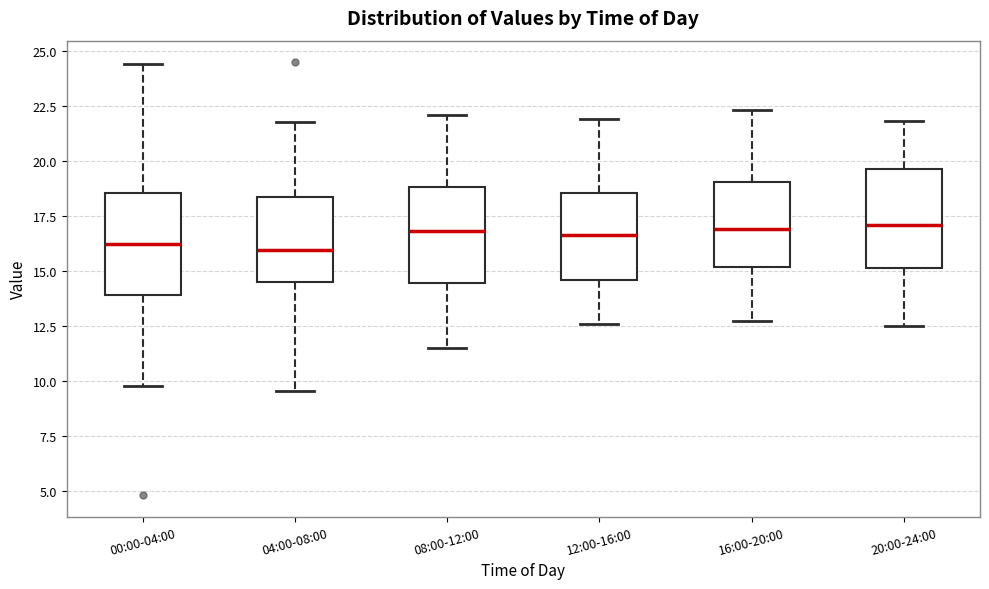

Where does the upper whisker of the box for 20:00-24:00 end on the y-axis? The values are not printed on the chart, so give them approximately, as read against the axis.

22.0